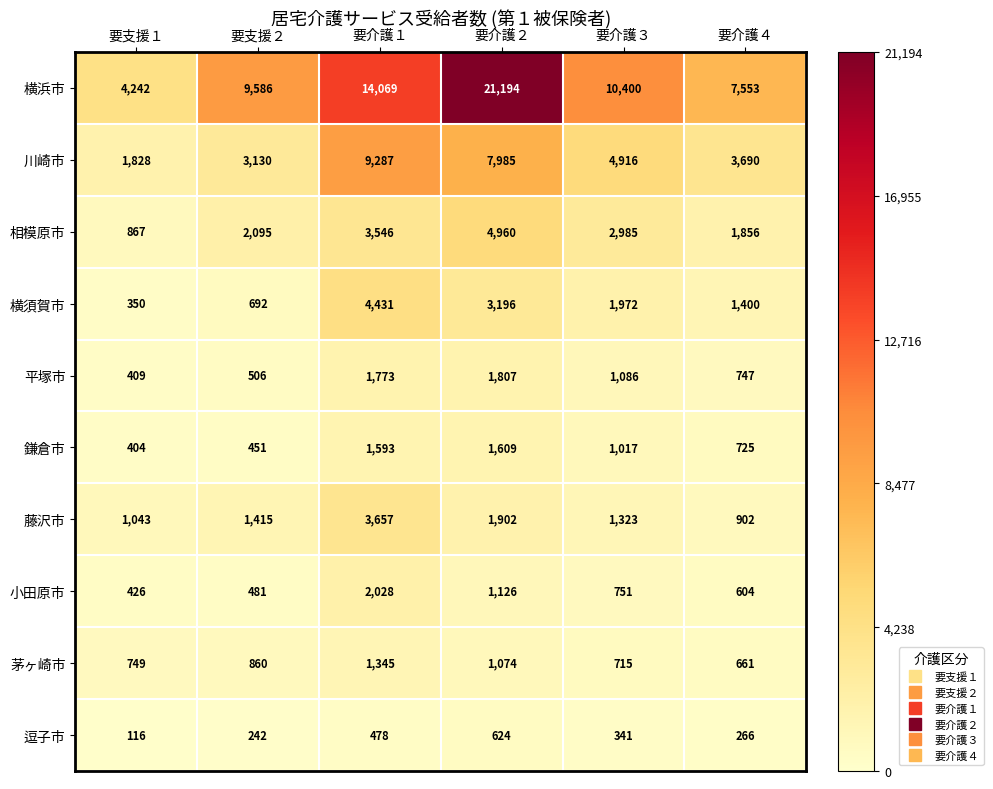

What is the maximum value shown in the chart?

21194